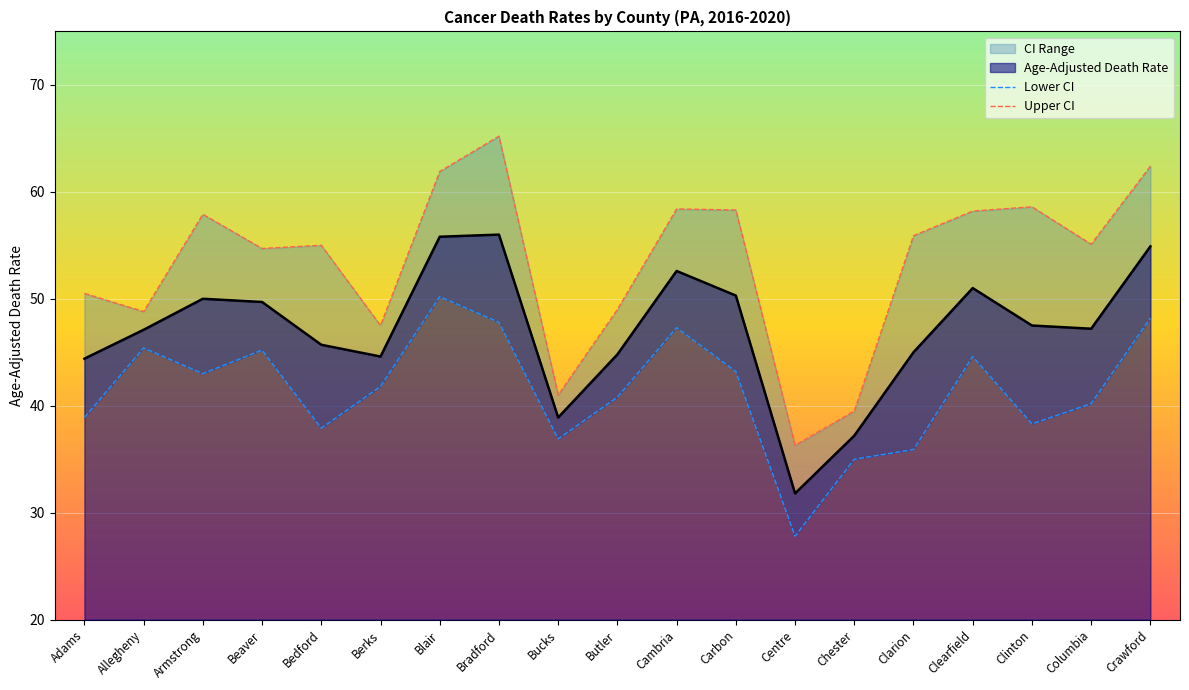

What is the sum of the Upper CI values at Clinton and Crawford?

121.0